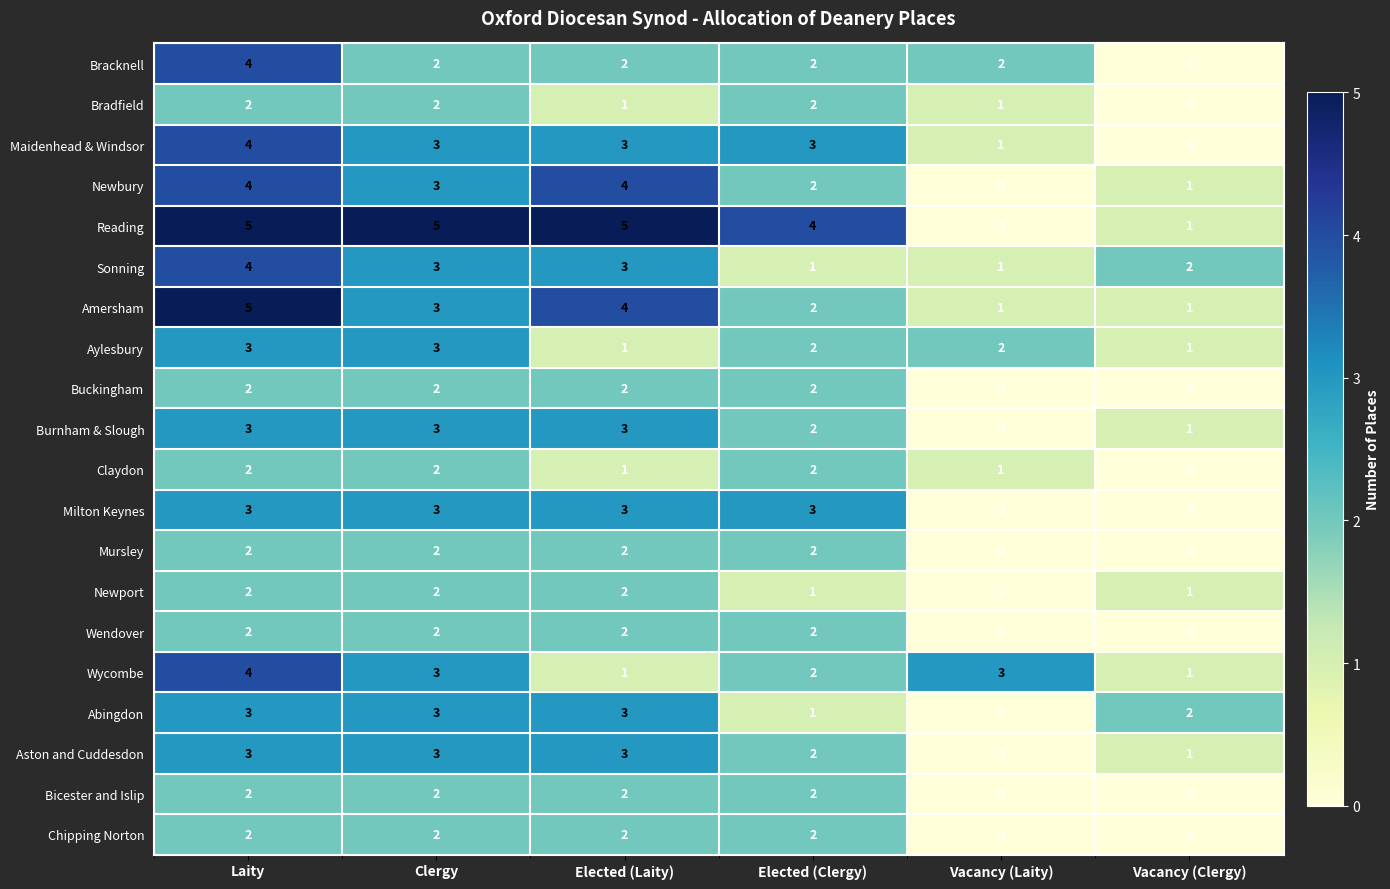

Count the Newport values in the range 1 to 2.

5